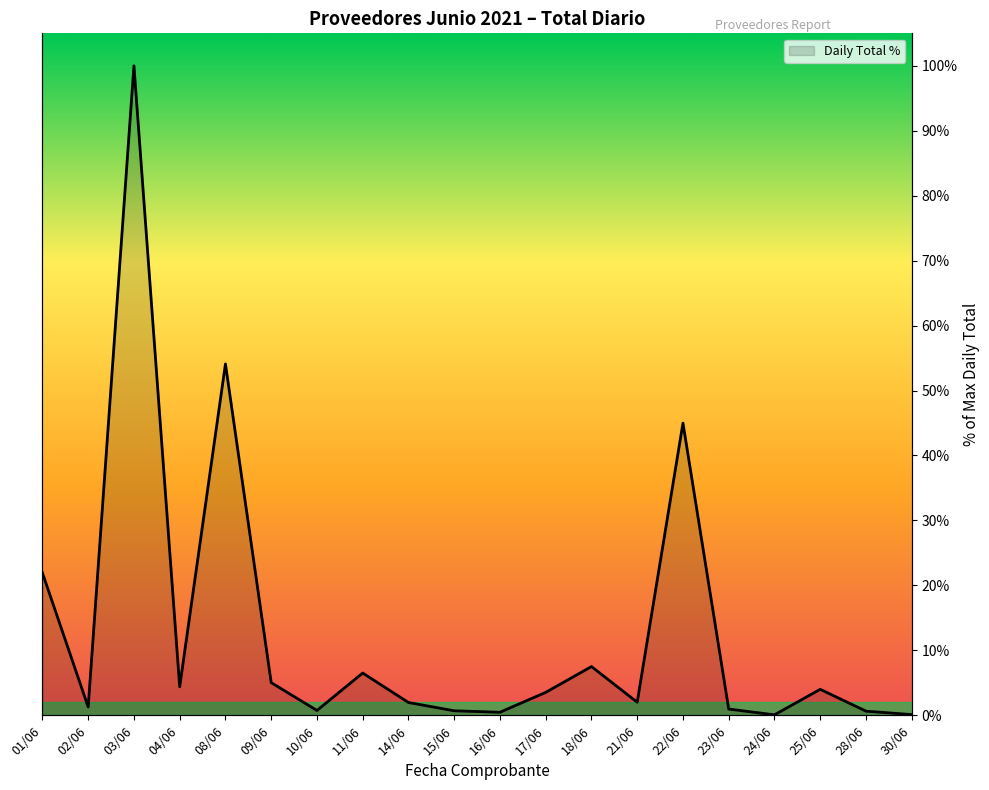

Where is the first local maximum?

03/06